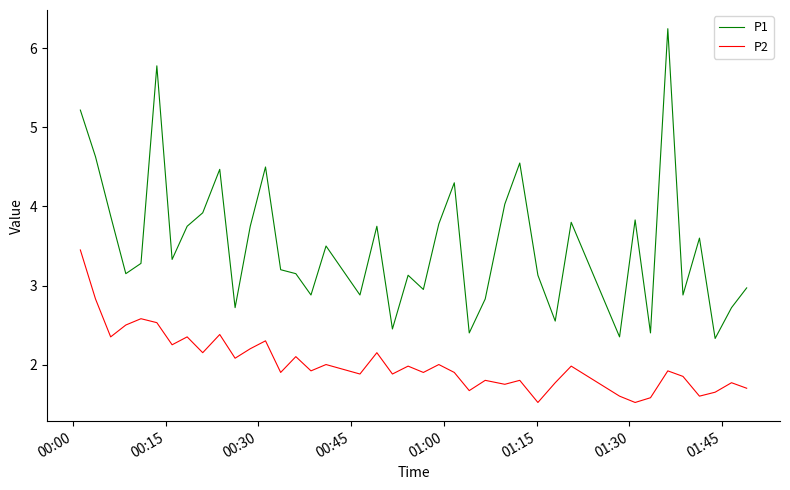

How many lines are shown in the chart?

2